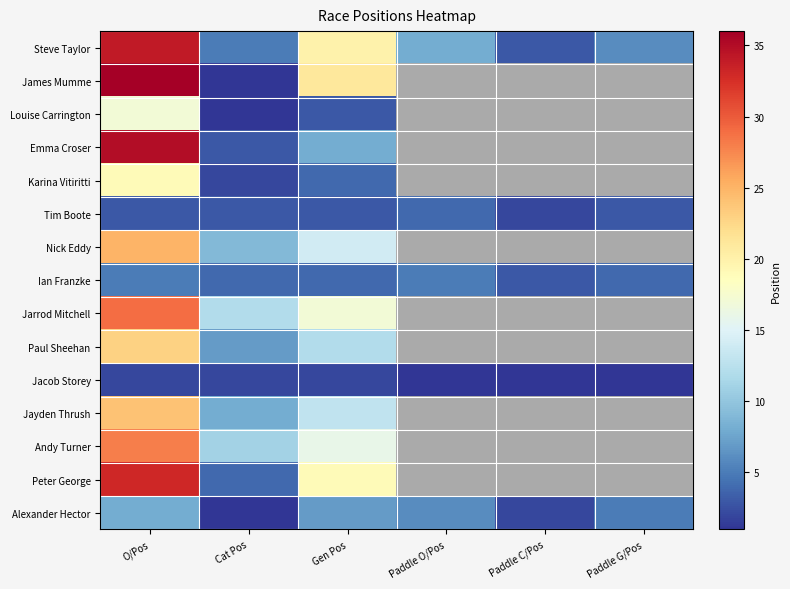

What is the spread (max minus min) of values at Paddle C/Pos?

2.0